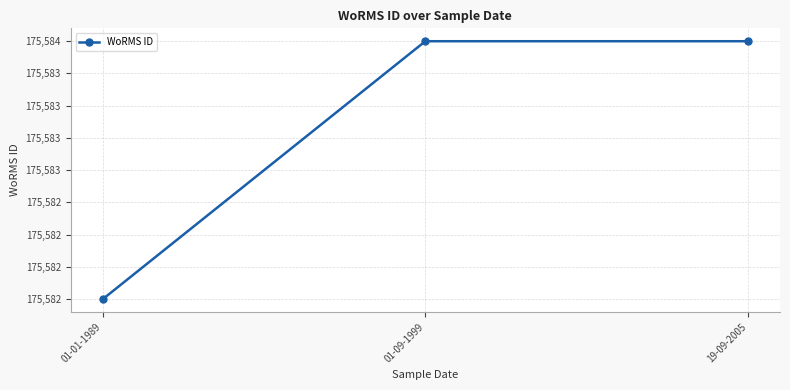

Reading right to left, list all the values displayed in this chart.

175584	175584	175582